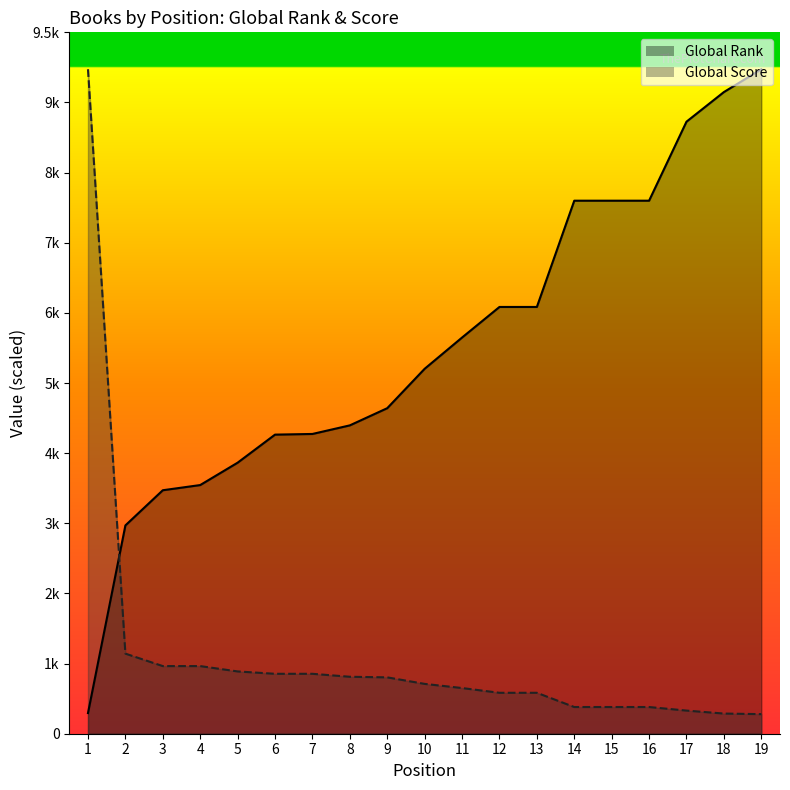

How many distinct data groups are displayed?

2